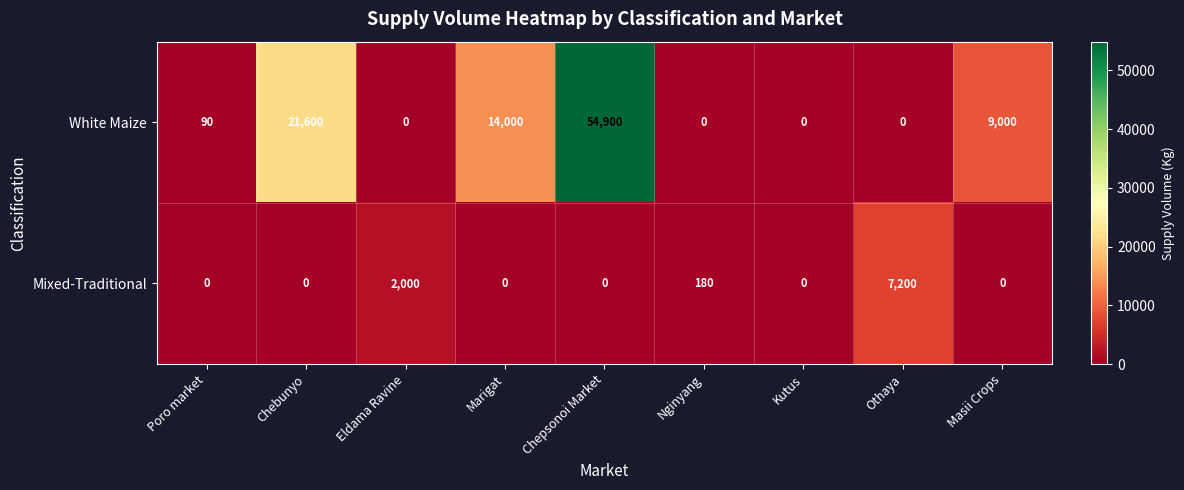

How many data points does each series have?

9